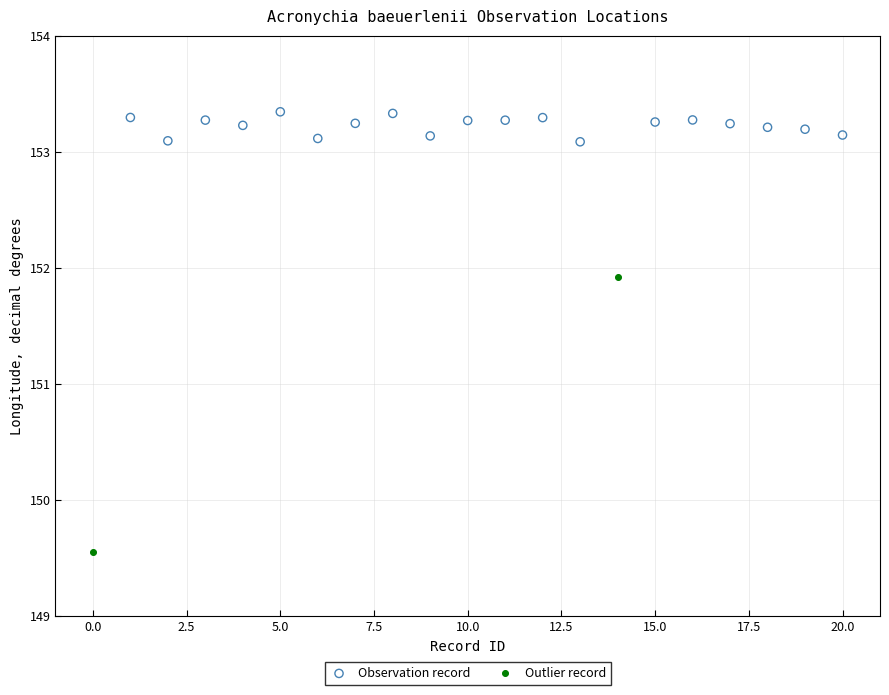

What are all the series names shown in the legend?

Observation record, Outlier record